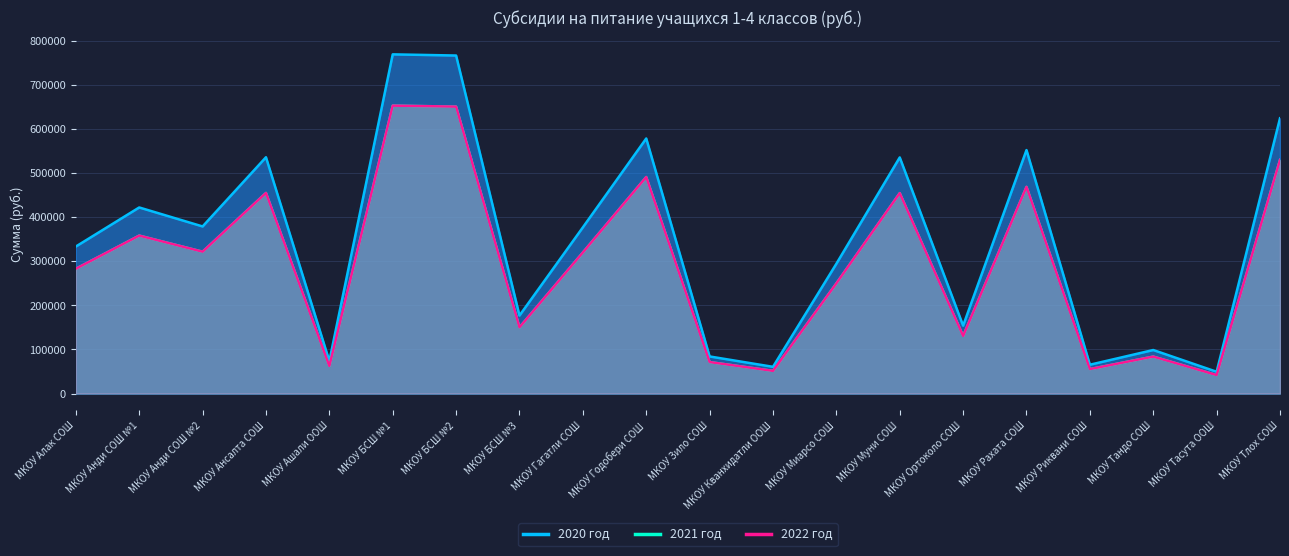

Reading right to left, list all the values displayed in this chart.

2020 год: МКОУ Тлох СОШ=624419.0	МКОУ Тасута ООШ=49347.2	МКОУ Тандо СОШ=98694.3	МКОУ Риквани СОШ=65312.4	МКОУ Рахата СОШ=552333.4	МКОУ Ортоколо СОШ=153927.7	МКОУ Муни СОШ=535642.5	МКОУ Миарсо СОШ=294389.7	МКОУ Кванхидатли ООШ=60555.1	МКОУ Зило СОШ=84099.8	МКОУ Годобери СОШ=578619.7	МКОУ Гагатли СОШ=376957.5	МКОУ БСШ №3=176908.0	МКОУ БСШ №2=766816.2	МКОУ БСШ №1=769477.1	МКОУ Ашали ООШ=73456.3	МКОУ Ансалта СОШ=536045.7	МКОУ Анди СОШ №2=379054.0	МКОУ Анди СОШ №1=422111.8	МКОУ Алак СОШ=333496.5
2021 год: МКОУ Тлох СОШ=530027.2	МКОУ Тасута ООШ=41887.5	МКОУ Тандо СОШ=83775.0	МКОУ Риквани СОШ=55439.3	МКОУ Рахата СОШ=468838.7	МКОУ Ортоколо СОШ=130658.8	МКОУ Муни СОШ=454670.8	МКОУ Миарсо СОШ=249887.6	МКОУ Кванхидатли ООШ=51401.1	МКОУ Зило СОШ=71386.7	МКОУ Годобери СОШ=491151.3	МКОУ Гагатли СОШ=319973.8	МКОУ БСШ №3=150165.3	МКОУ БСШ №2=650898.6	МКОУ БСШ №1=653157.3	МКОУ Ашали ООШ=62352.1	МКОУ Ансалта СОШ=455013.0	МКОУ Анди СОШ №2=321753.4	МКОУ Анди СОШ №1=358302.2	МКОУ Алак СОШ=283082.7
2022 год: МКОУ Тлох СОШ=530027.2	МКОУ Тасута ООШ=41887.5	МКОУ Тандо СОШ=83775.0	МКОУ Риквани СОШ=55439.3	МКОУ Рахата СОШ=468838.7	МКОУ Ортоколо СОШ=130658.8	МКОУ Муни СОШ=454670.8	МКОУ Миарсо СОШ=249887.6	МКОУ Кванхидатли ООШ=51401.1	МКОУ Зило СОШ=71386.7	МКОУ Годобери СОШ=491151.3	МКОУ Гагатли СОШ=319973.8	МКОУ БСШ №3=150165.3	МКОУ БСШ №2=650898.6	МКОУ БСШ №1=653157.3	МКОУ Ашали ООШ=62352.1	МКОУ Ансалта СОШ=455013.0	МКОУ Анди СОШ №2=321753.4	МКОУ Анди СОШ №1=358302.2	МКОУ Алак СОШ=283082.7